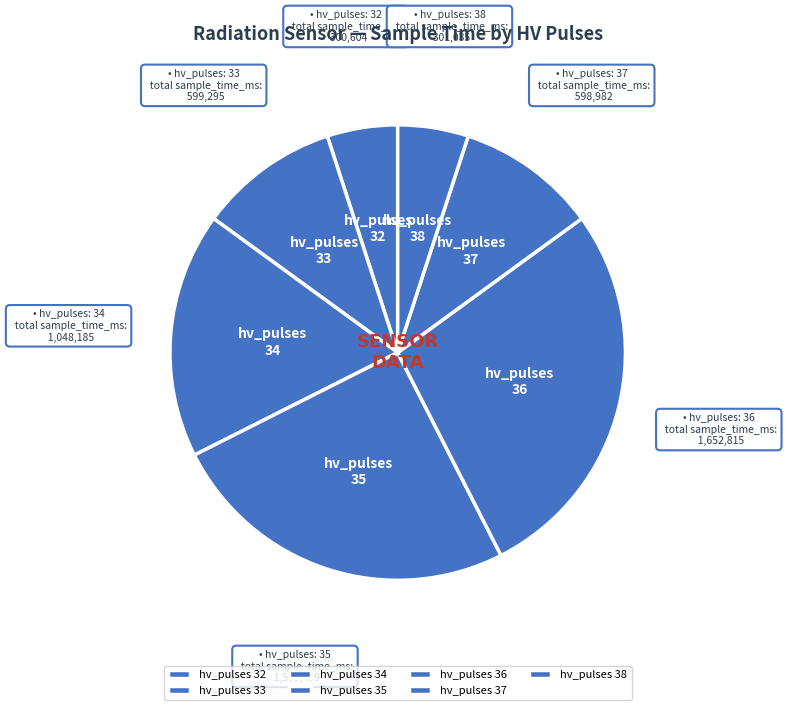

Does hv_pulses 35 account for over 50% of the chart?

No